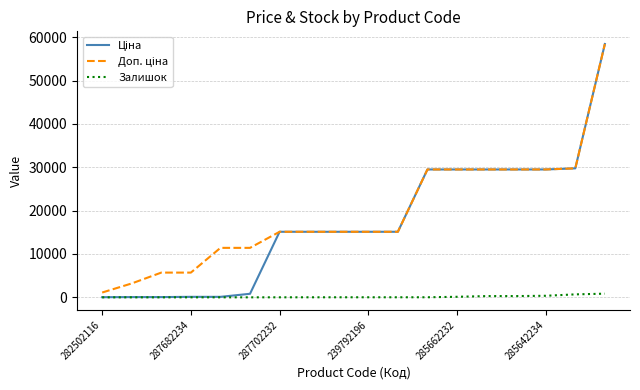

Reading left to right, what are all the values shown in this chart?

Ціна: 32.0	57.0	57.0	114.1	114.1	818.5	15120.0	15120.0	15120.0	15120.0	15120.0	29491.5	29491.5	29491.5	29491.5	29491.5	29747.2	58426.5
Доп. ціна: 1109.2	3205.0	5705.0	5705.0	11410.0	11410.0	15120.0	15120.0	15120.0	15120.0	15120.0	29491.5	29491.5	29491.5	29491.5	29491.5	29747.2	58426.5
Залишок: 0.0	0.0	0.0	0.0	0.0	0.0	7.0	10.0	13.0	14.0	14.0	16.0	125.0	289.0	290.0	360.0	683.0	845.0